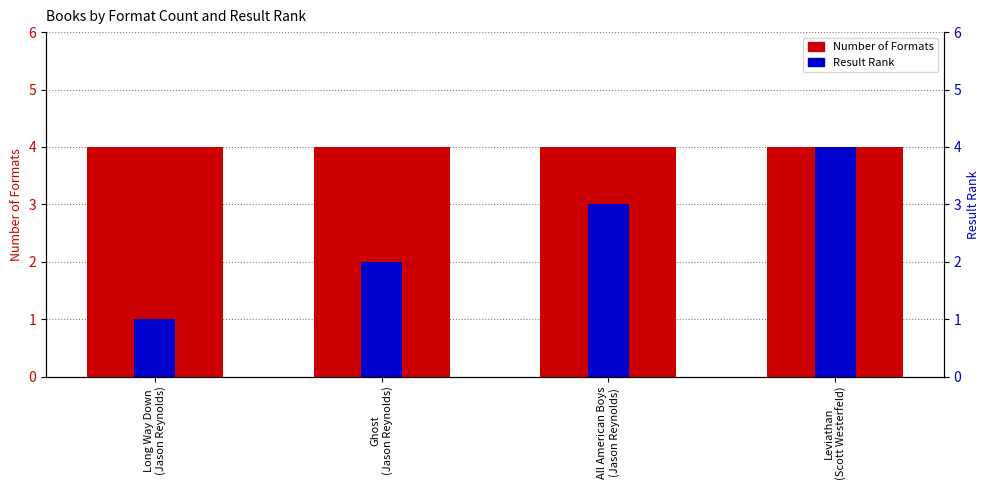

How many categories are shown in the chart?

4